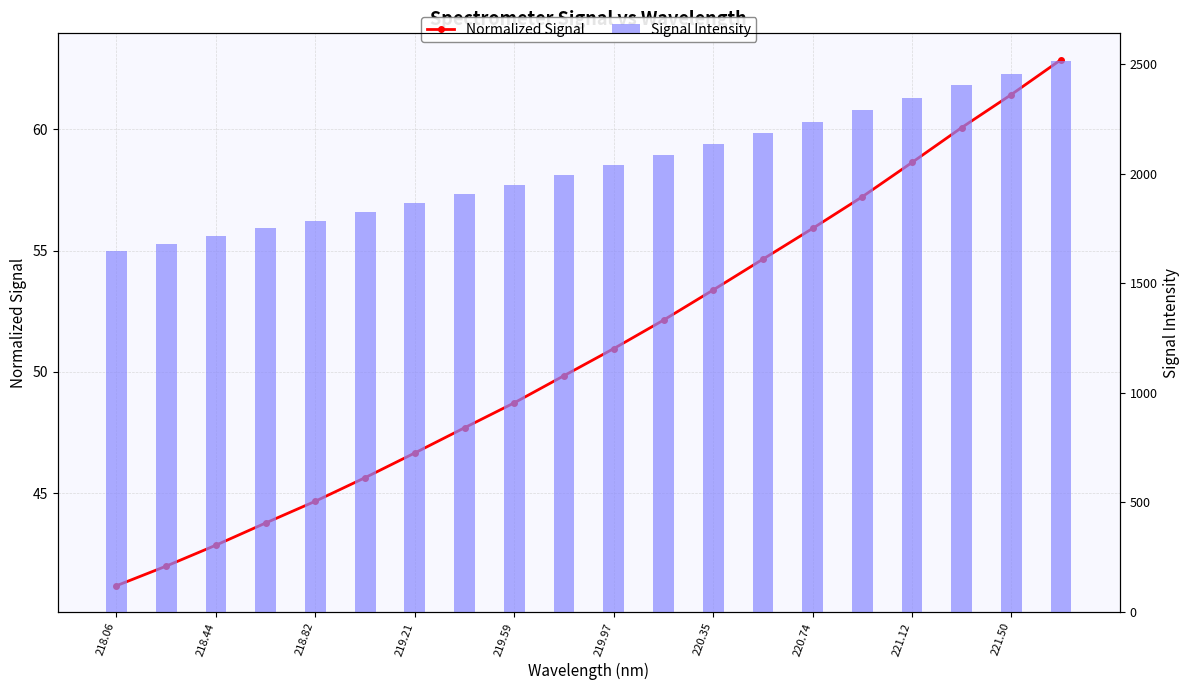

Rank the series at 218.44 from highest to lowest value.

Signal Intensity, Normalized Signal